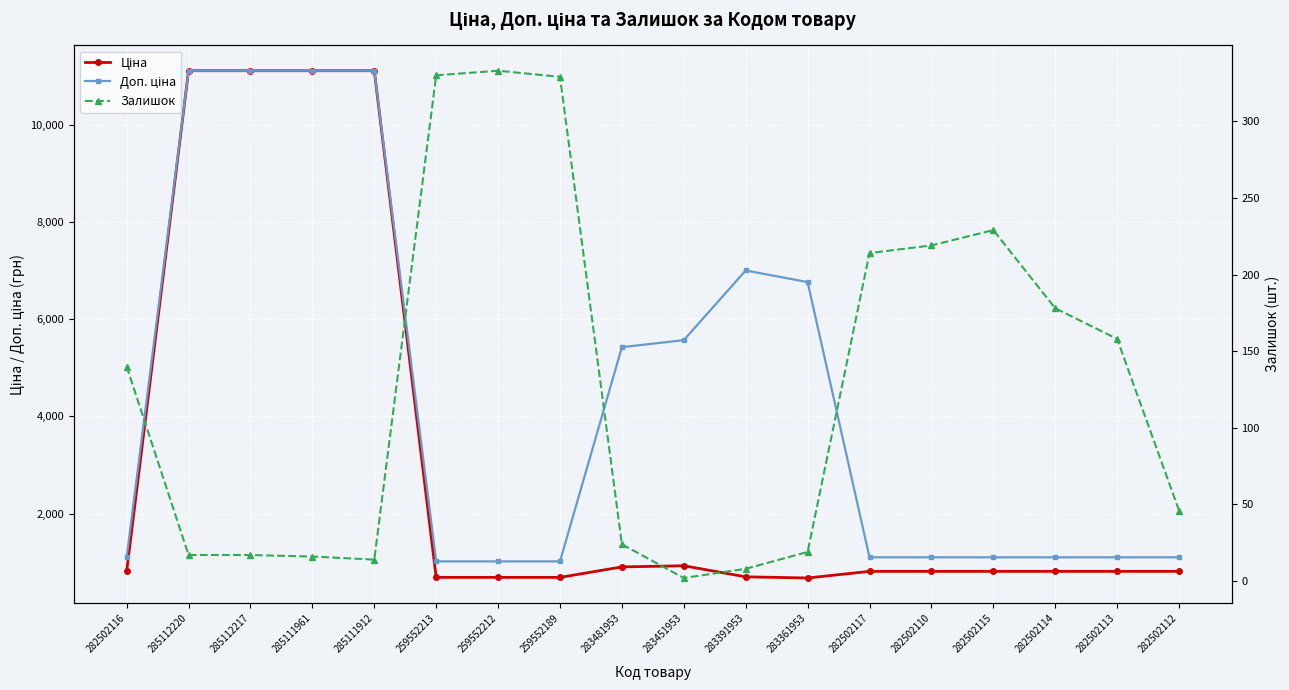

Is it true that Залишок equals 7.2 at 285111912?

False